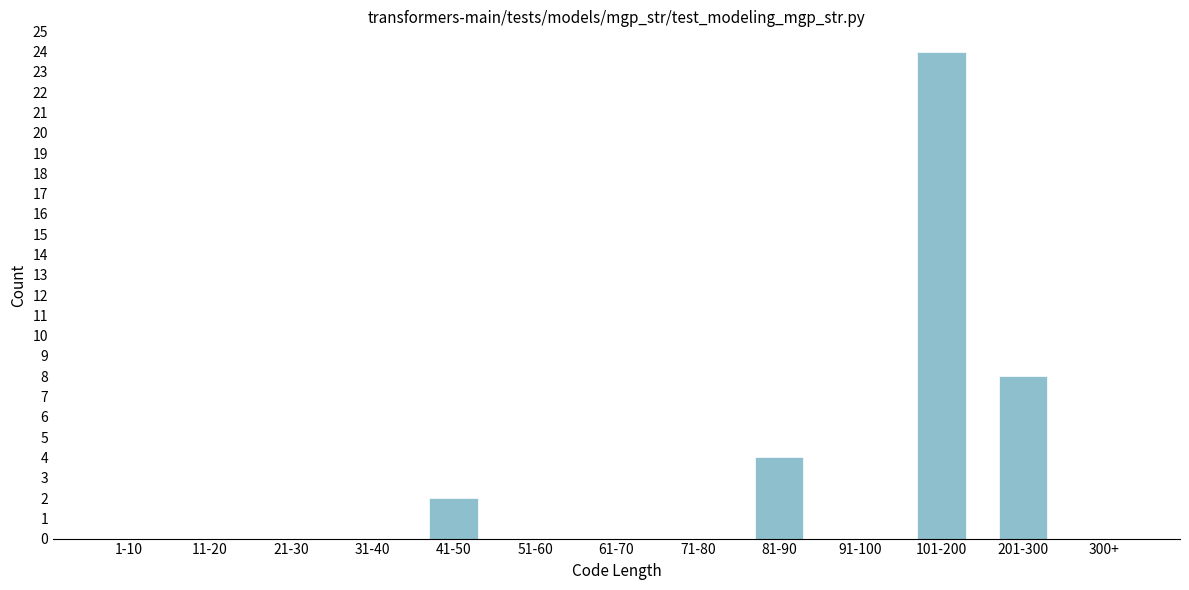

Reading left to right, what are all the values shown in this chart?

1-10=0	11-20=0	21-30=0	31-40=0	41-50=2	51-60=0	61-70=0	71-80=0	81-90=4	91-100=0	101-200=24	201-300=8	300+=0